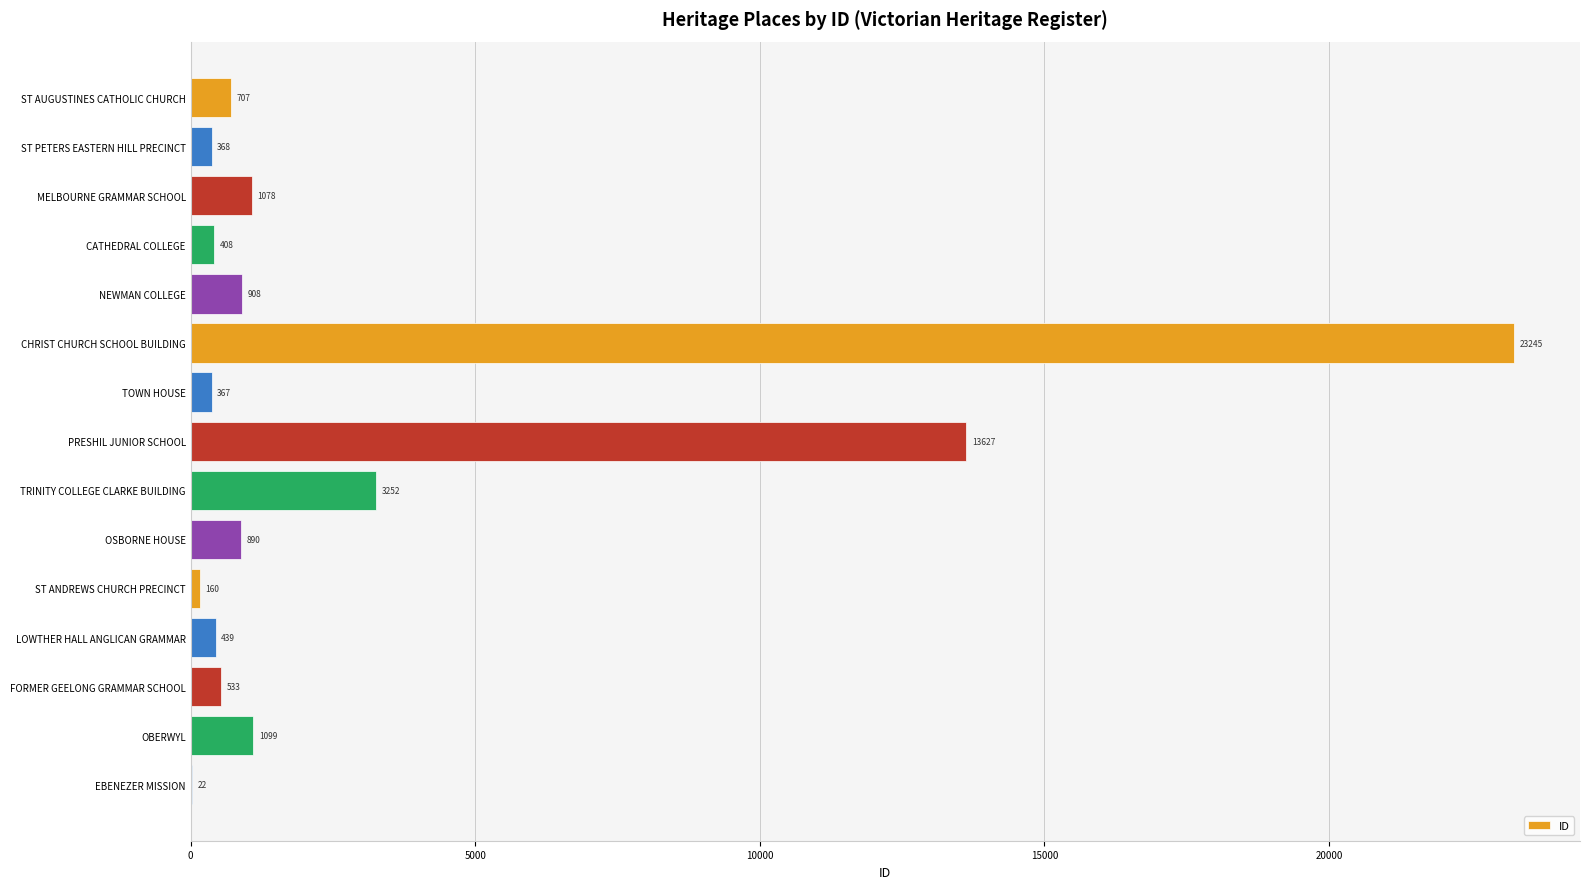

The value at ST AUGUSTINES CATHOLIC CHURCH is 707. True or false?

True